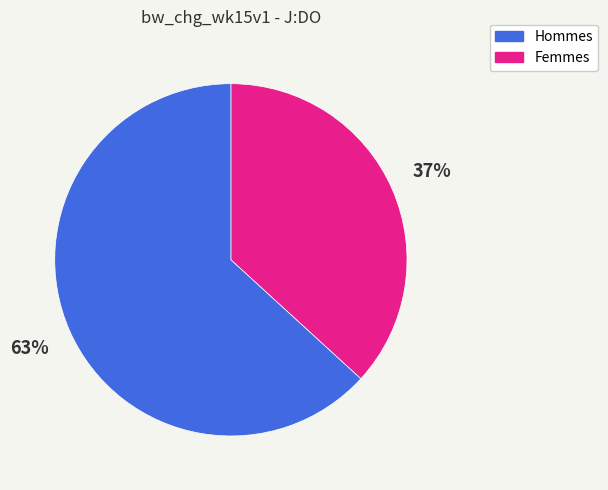

To the nearest percent, what is the difference between the largest and smallest slice percentages?

26%